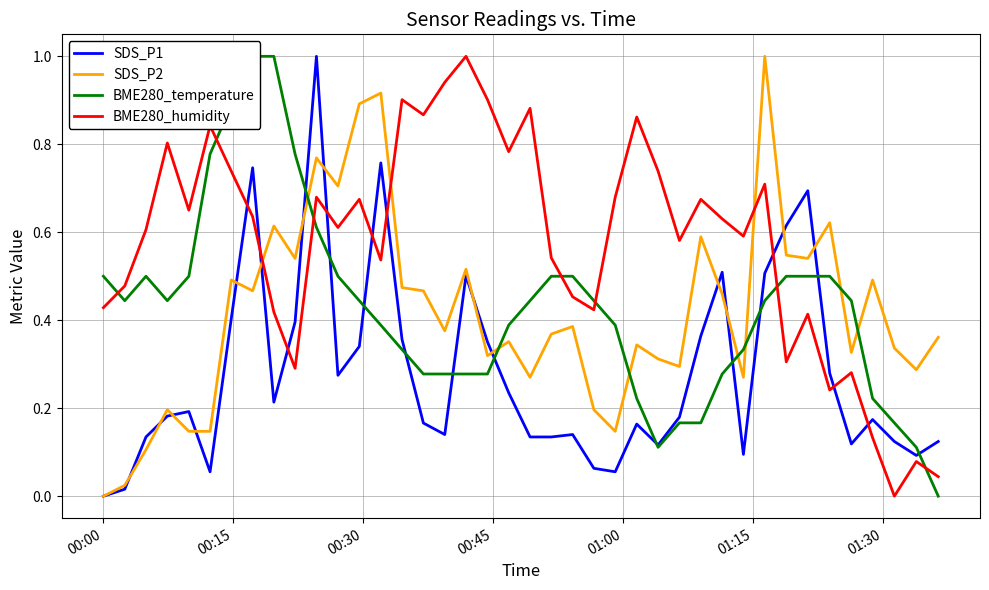

List the series in order of their peak value, lowest first.

SDS_P1, SDS_P2, BME280_temperature, BME280_humidity